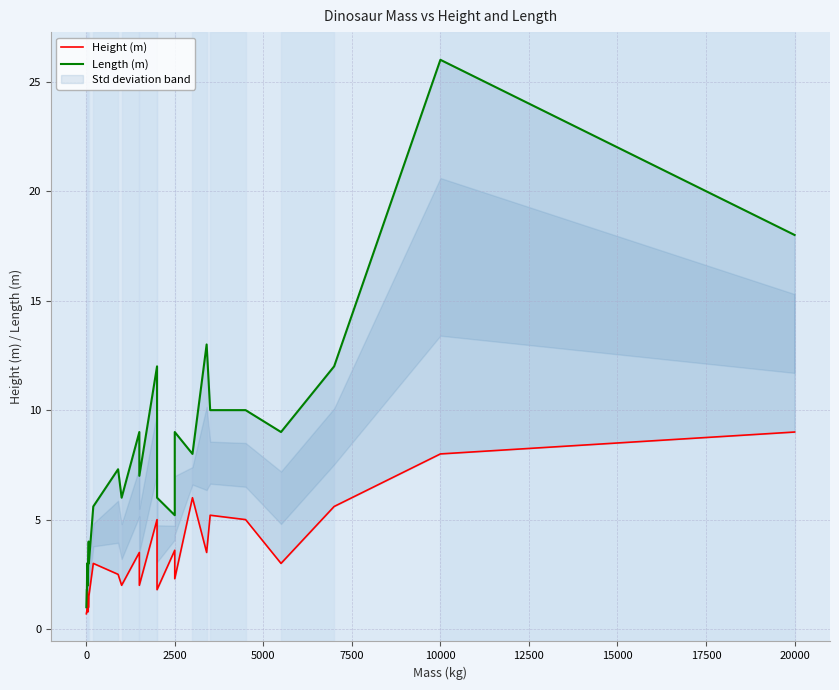

How many values in the Height (m) series exceed 2?

15